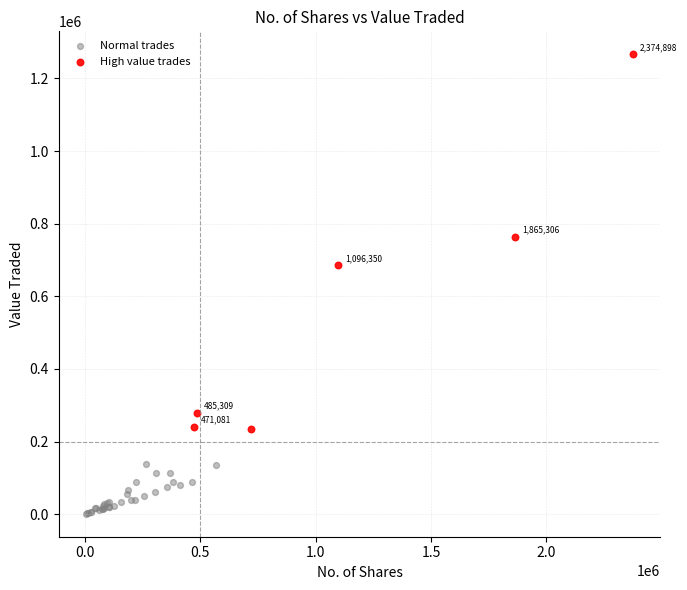

Which series contains the lowest Y value?

Normal trades